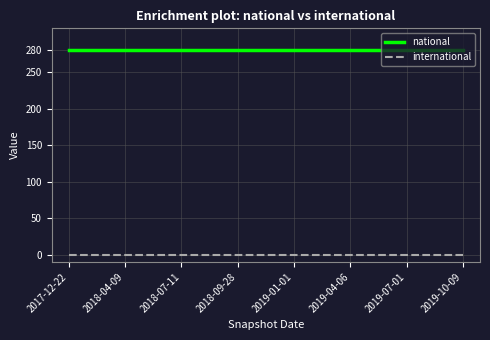

What is the spread (max minus min) of values at 2018-07-11?

280